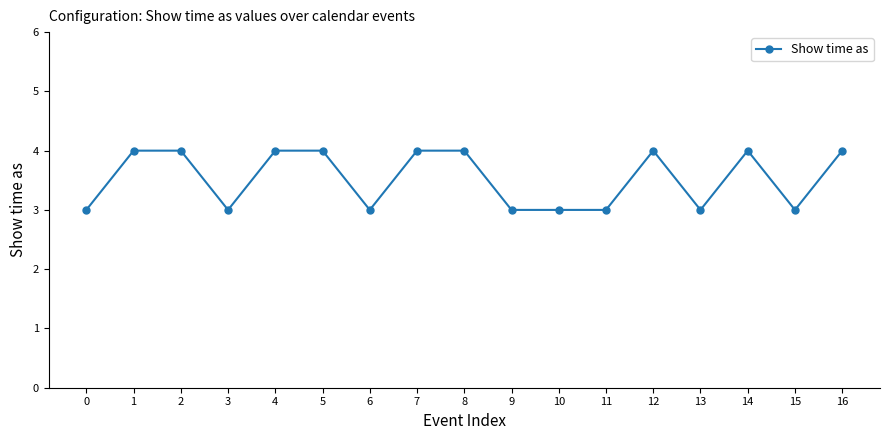

Count the values in the range 3 to 4.

17